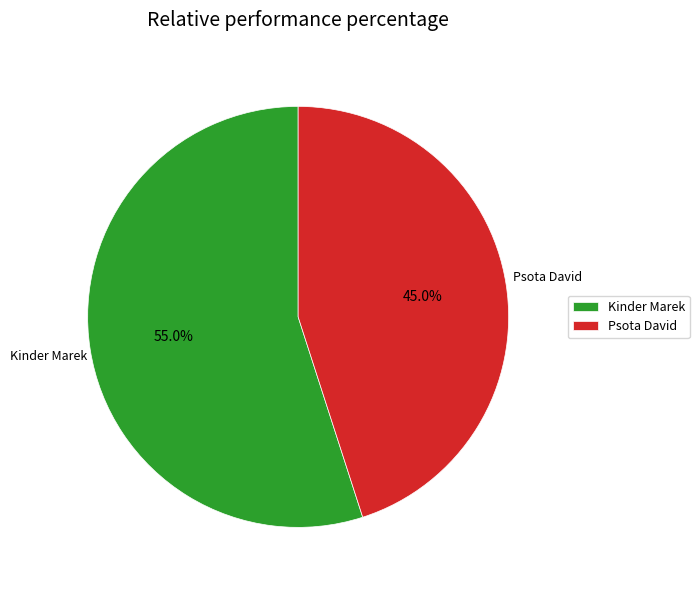

Is there a majority slice in this chart?

Yes